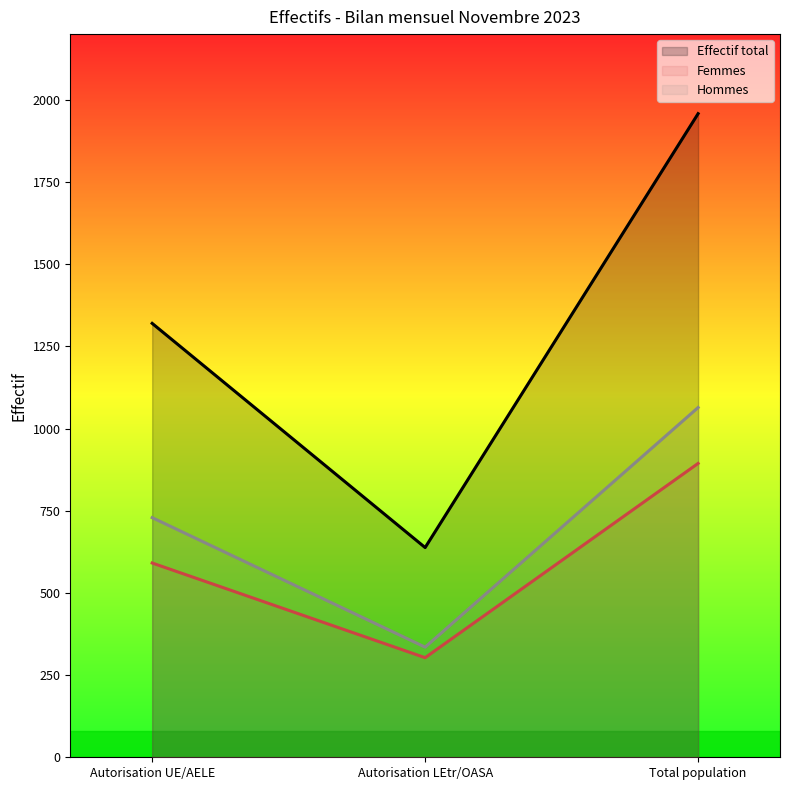

Rank the series by their average value, from lowest to highest.

Femmes, Hommes, Effectif total